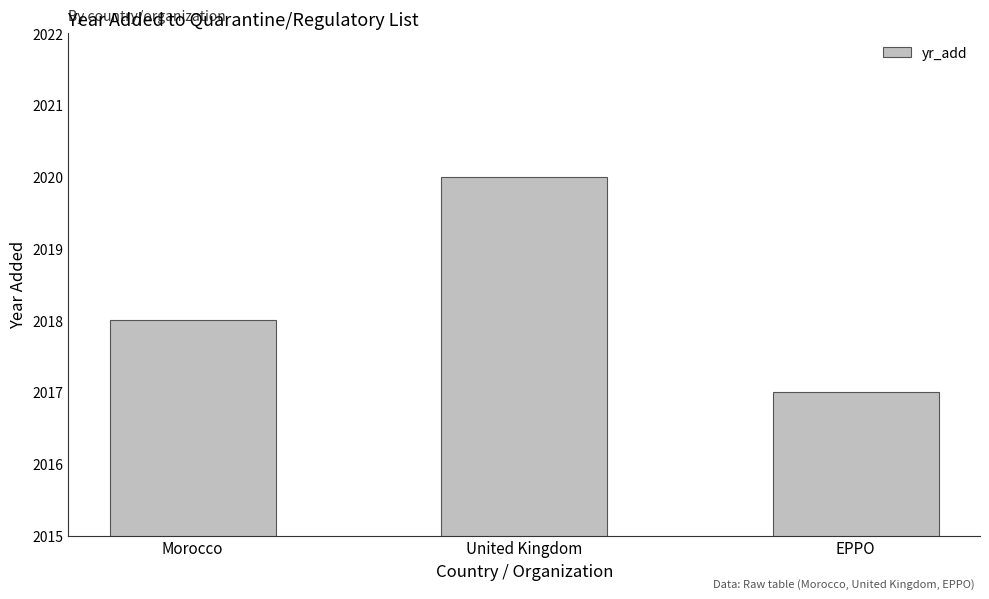

Reading left to right, extract all data points from this chart.

2018	2020	2017